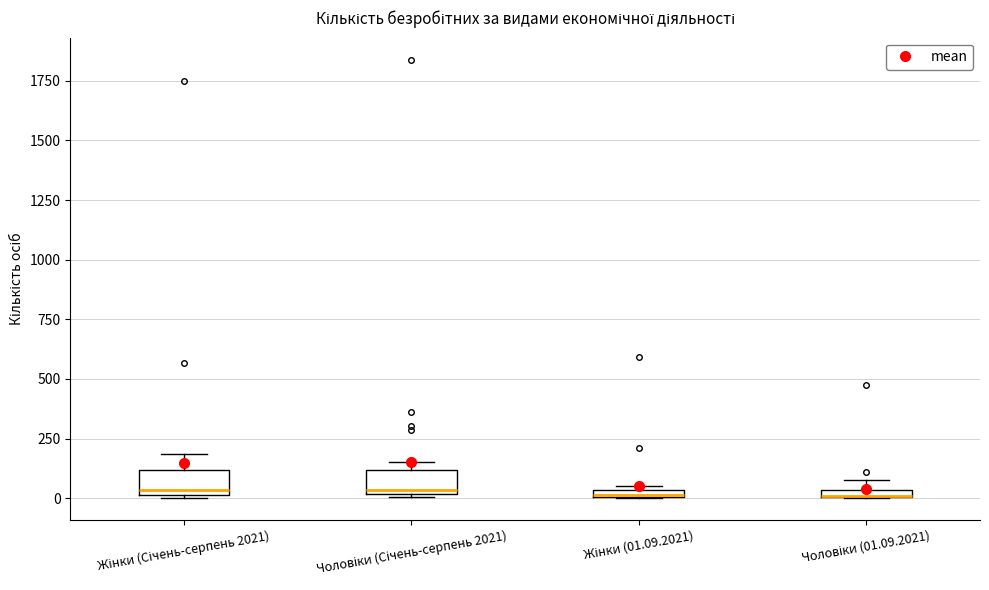

Where is the lower edge of the box for Чоловіки (Січень-серпень 2021) on the y-axis? The values are not printed on the chart, so give them approximately, as read against the axis.

0